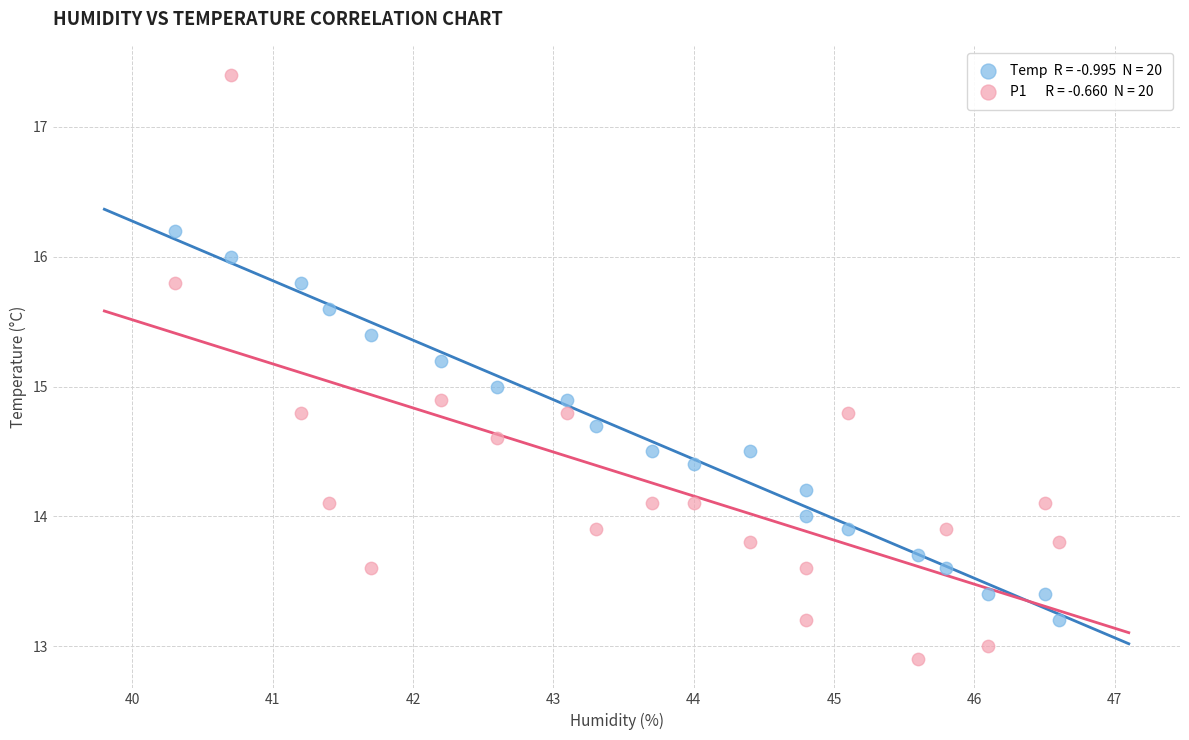

Across all data points, what is the range of X values (max minus min)?

6.3